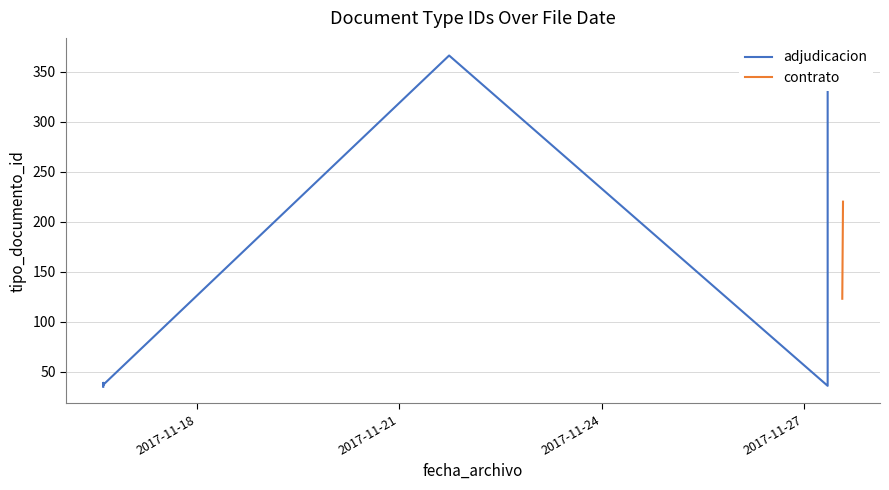

True or false: the data shows 36 at 2017-11-27 08:27:26.

True